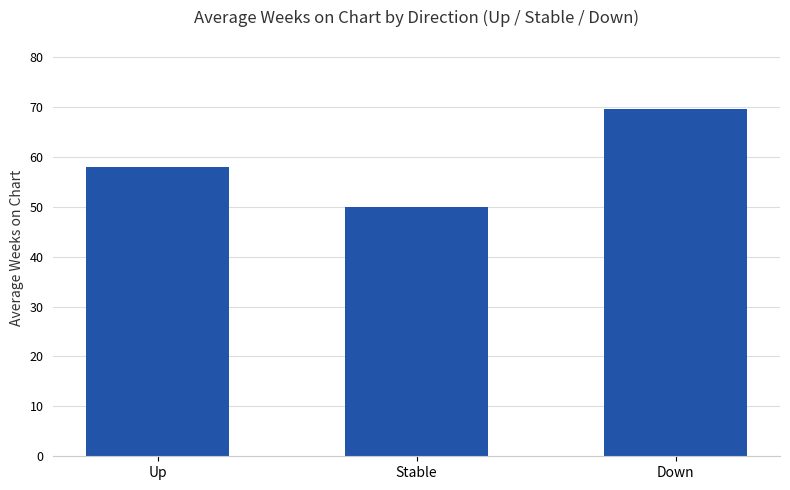

What is the label of the 3rd bar from the left?

Down